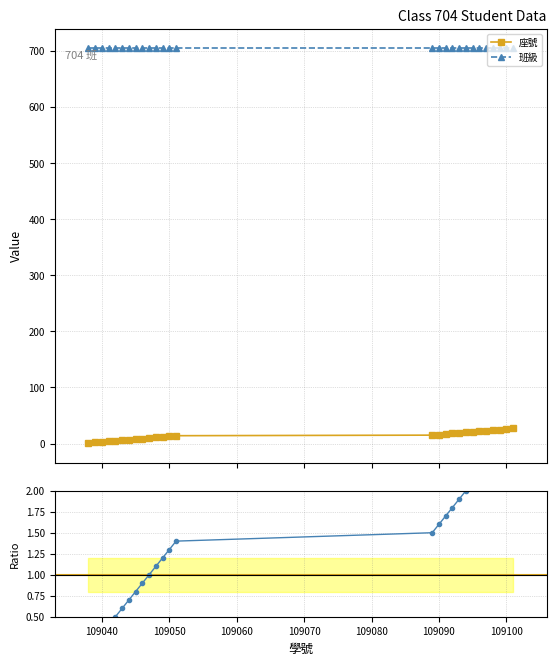

What is the value of the 5th point from the left?

0.5